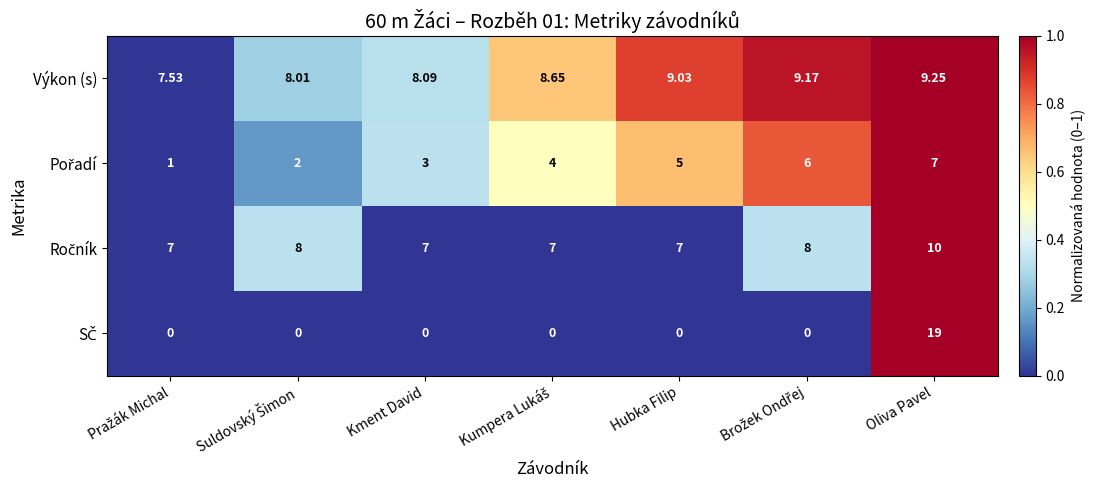

Which series has the largest total across all categories?

Výkon (s)